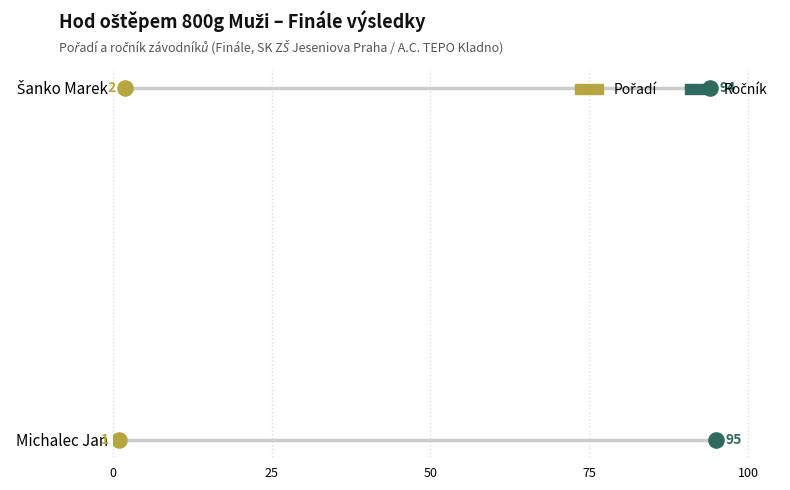

Which series has the largest Y range (max minus min)?

Pořadí